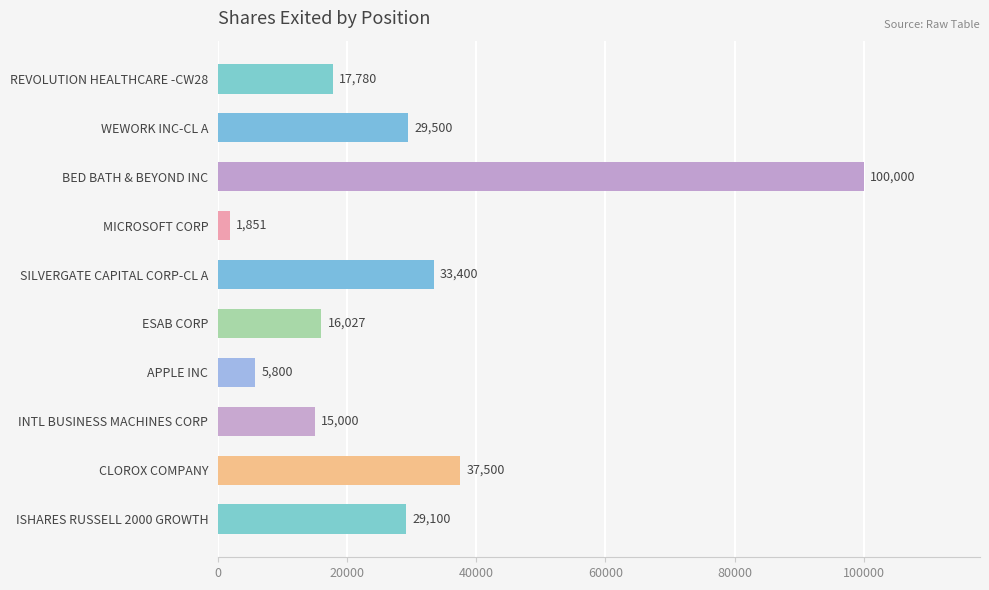

What value does the data have at CLOROX COMPANY, to the nearest 100?

37500